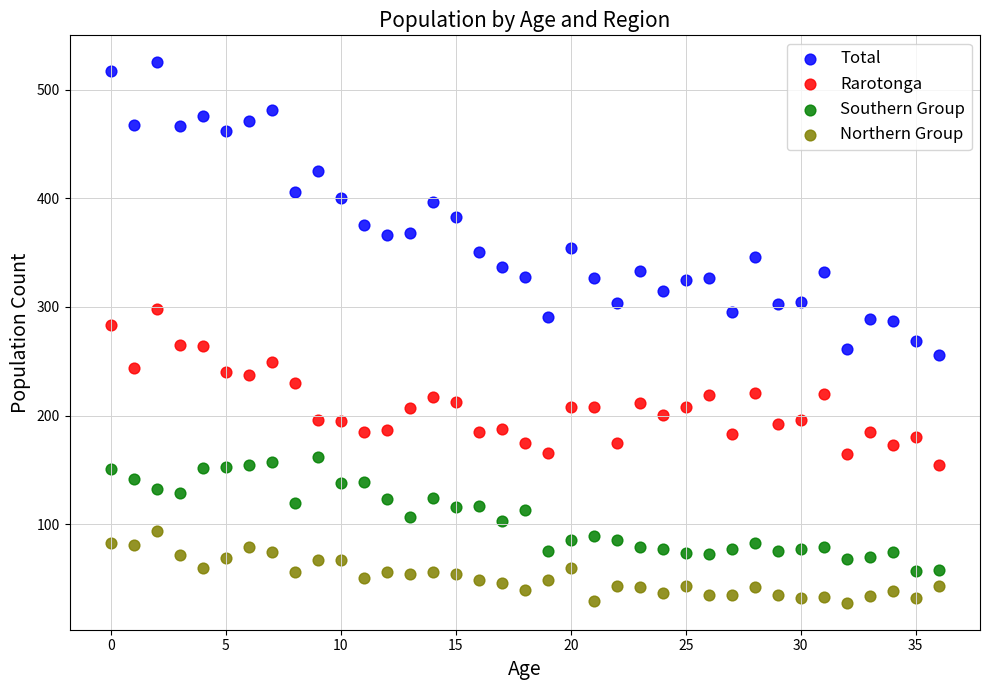

What are all the series names shown in the legend?

Total, Rarotonga, Southern Group, Northern Group